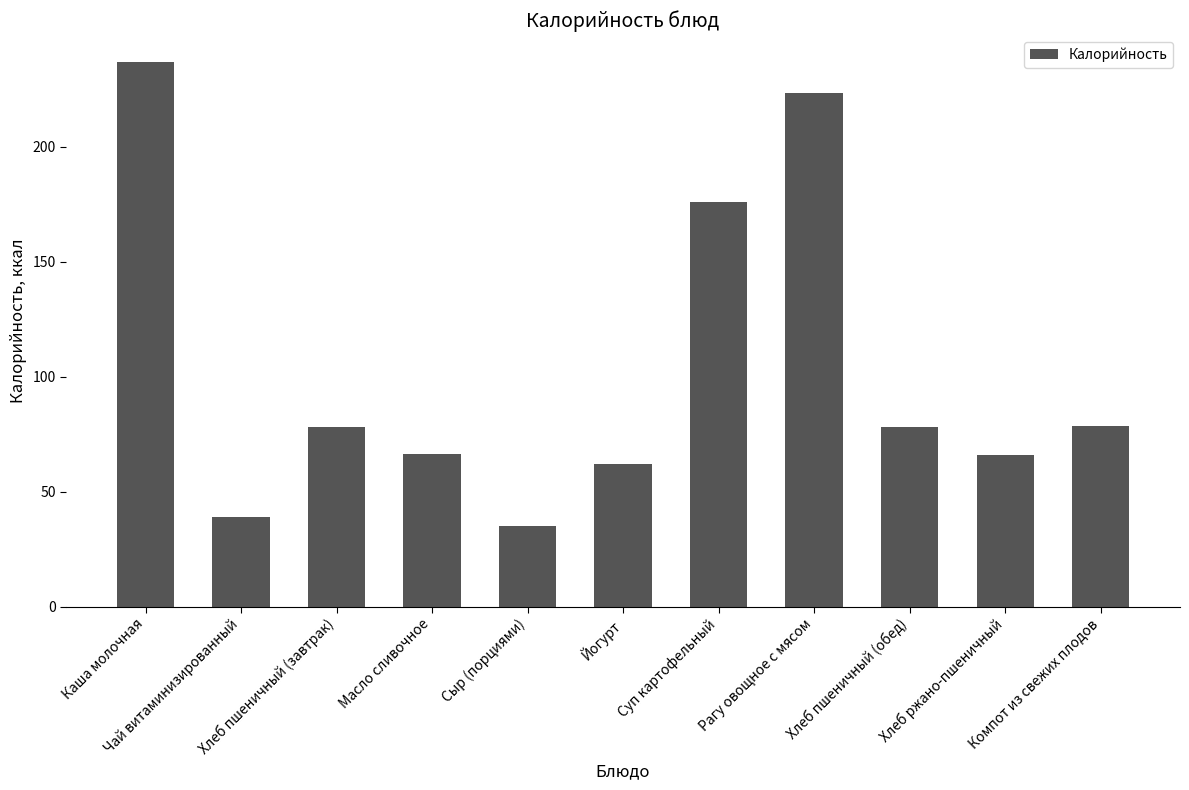

What is the sum of all values?

1138.5